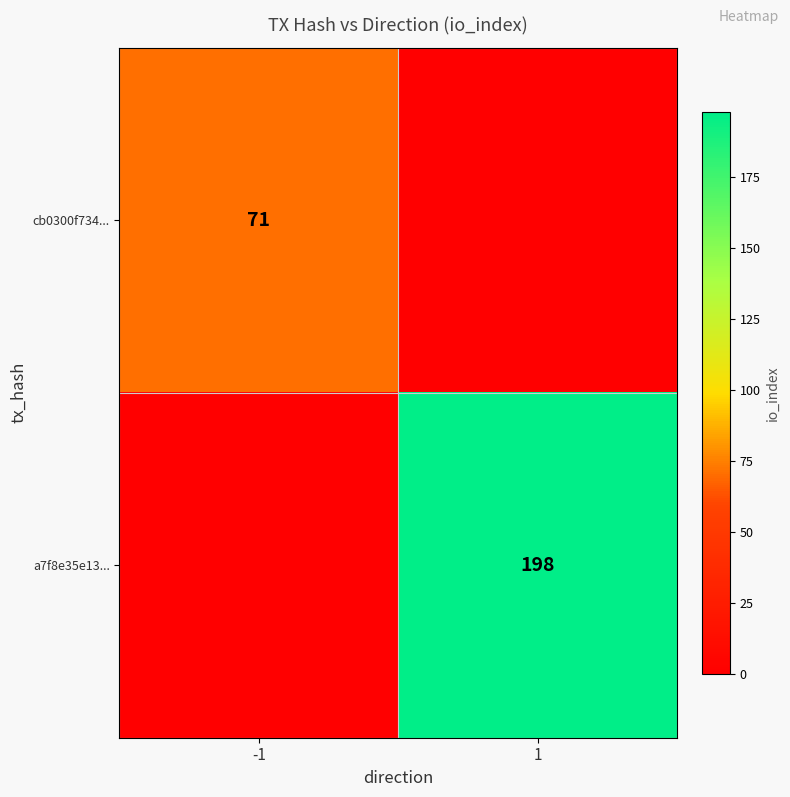

Is the value of a7f8e35e13... at 1 greater than the value of cb0300f734... at -1?

Yes